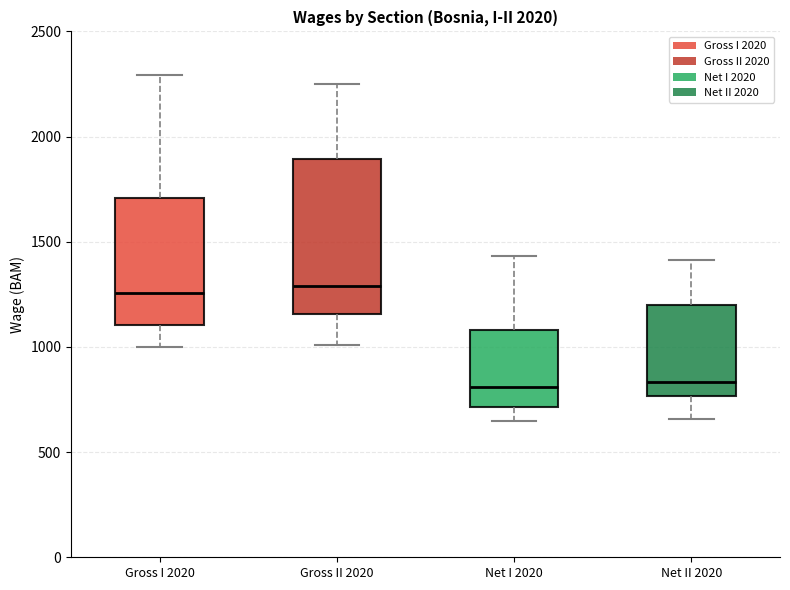

Reading left to right, read every box against the y-axis: the position of its median line, the range the box covers, and the ends of its whiskers. The values are not printed on the chart, so give them approximately, as read against the axis.

Gross I 2020: median 1250, box 1100 to 1700, whiskers 1000 to 2300
Gross II 2020: median 1300, box 1150 to 1900, whiskers 1000 to 2250
Net I 2020: median 800, box 700 to 1100, whiskers 650 to 1450
Net II 2020: median 850, box 750 to 1200, whiskers 650 to 1400